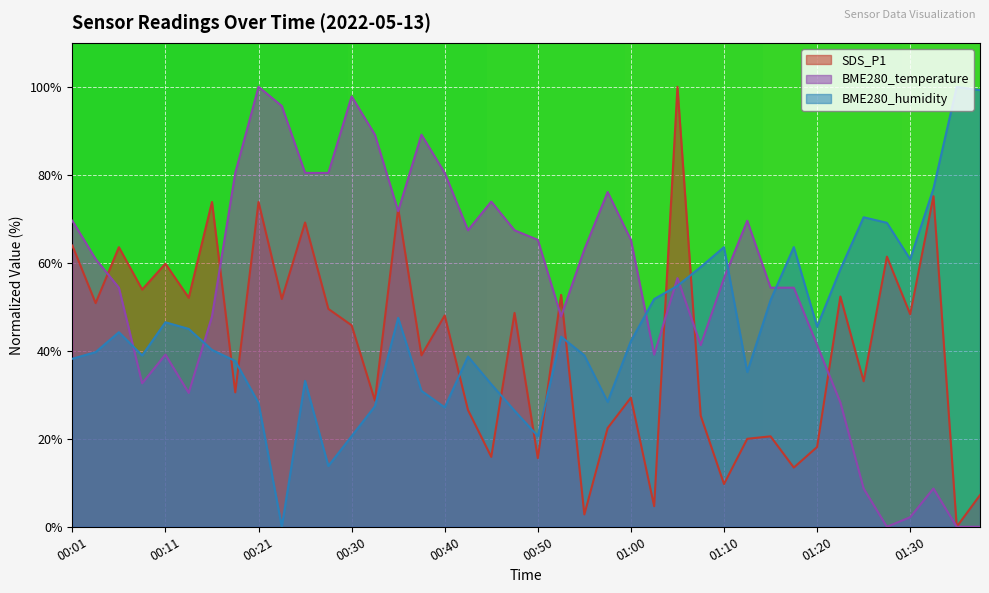

Reading left to right, extract all data points from this chart.

SDS_P1: 63.9	50.8	63.6	53.9	59.8	52.1	73.8	30.6	73.8	51.8	69.2	49.5	45.8	28.7	72.3	39.0	48.0	26.5	15.9	48.6	15.6	52.7	2.8	22.4	29.3	4.7	100.0	25.2	9.7	20.0	20.6	13.5	18.1	52.3	33.1	61.4	48.3	75.1	0.0	7.2
BME280_temperature: 69.6	60.9	54.3	32.6	39.1	30.4	47.8	80.4	100.0	95.7	80.4	80.4	97.8	89.1	71.7	89.1	80.4	67.4	73.9	67.4	65.2	47.8	63.0	76.1	65.2	39.1	56.5	41.3	56.5	69.6	54.3	54.3	41.3	28.3	8.7	0.0	2.2	8.7	0.0	0.0
BME280_humidity: 38.2	39.7	44.2	38.9	46.5	45.0	40.2	37.7	28.1	0.0	33.2	13.8	20.6	27.4	47.5	30.9	27.1	38.7	32.4	26.4	20.6	43.2	38.9	28.4	42.2	51.8	54.8	59.0	63.6	35.2	51.5	63.6	45.5	58.5	70.4	69.1	60.8	76.9	100.0	99.2